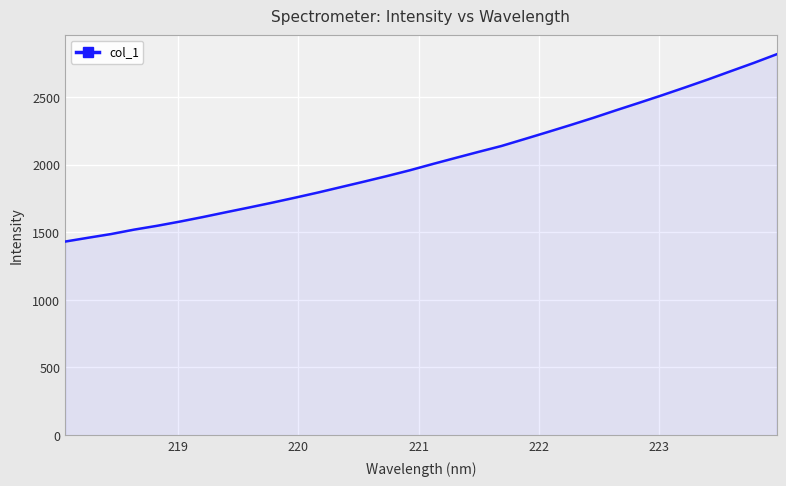

What is the greatest value displayed?

2816.9